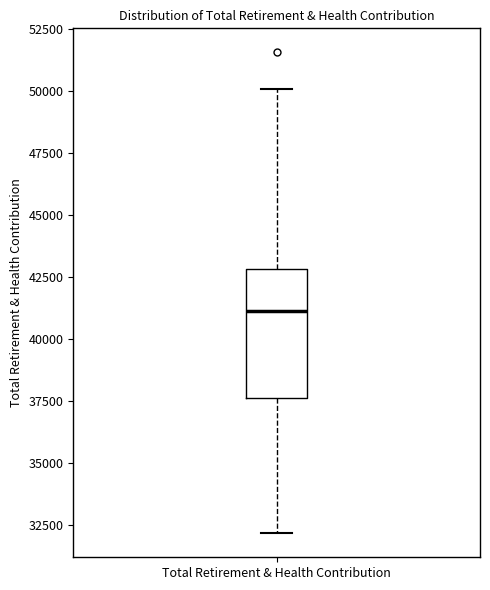

Transcribe this box plot: give where the median line is, the range the box spans, and where the two whiskers end, as read against the y-axis. The values are not printed on the chart, so give them approximately, as read against the axis.

median 41000, box 37500 to 43000, whiskers 32000 to 50000